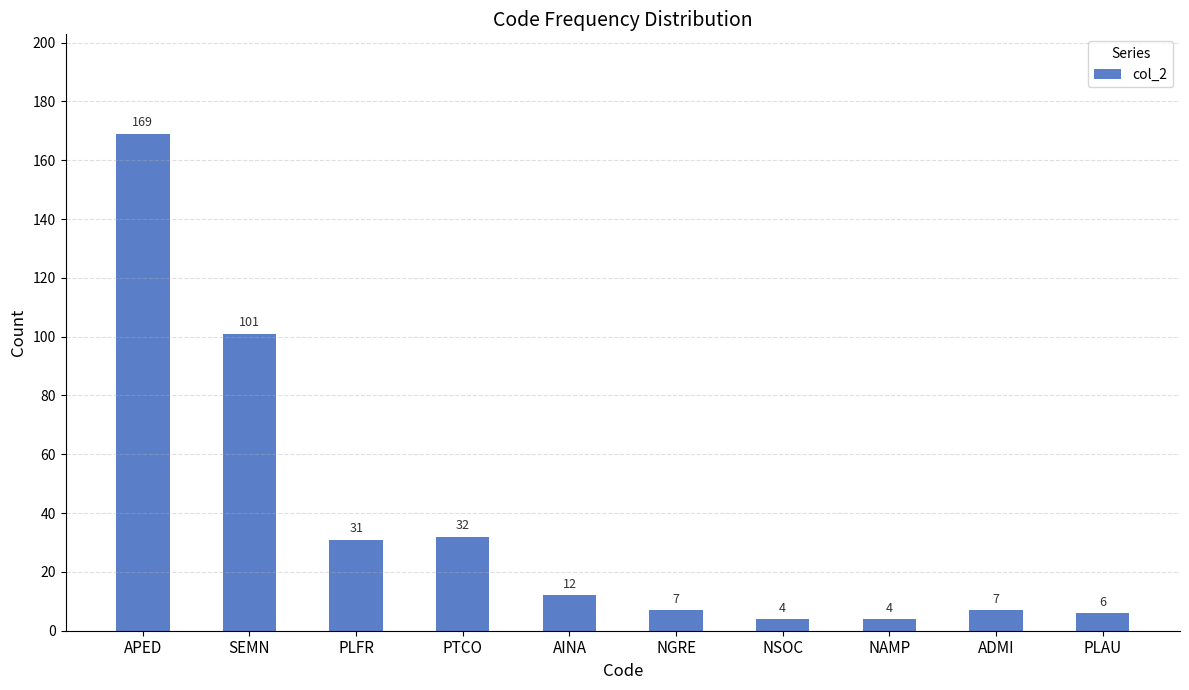

True or false: the data shows 12 at AINA.

True